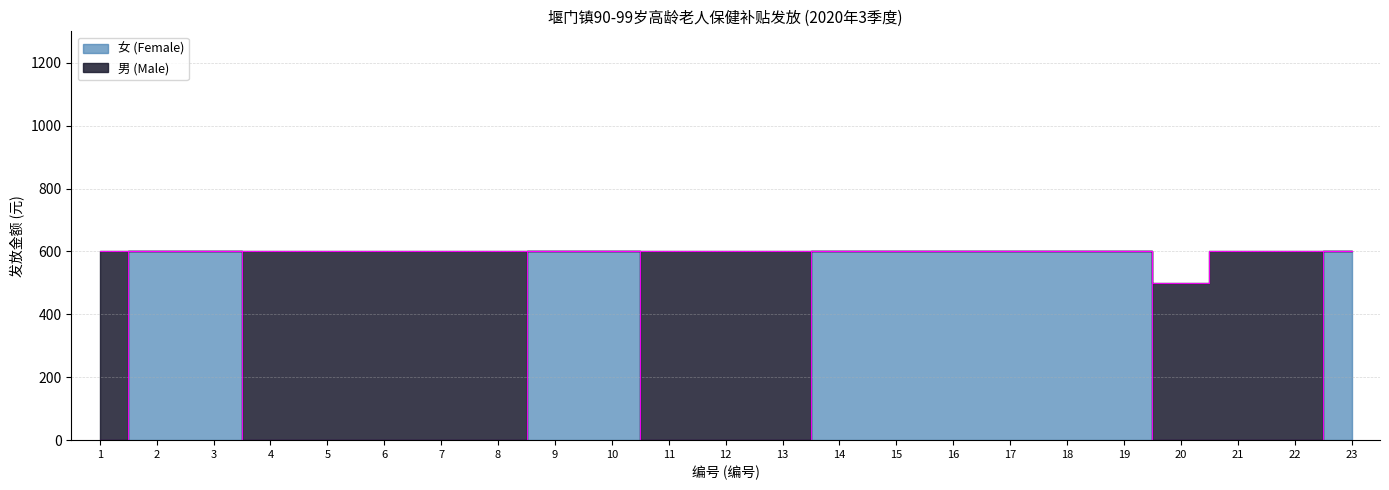

Does the chart display data point markers on the line(s)?

No